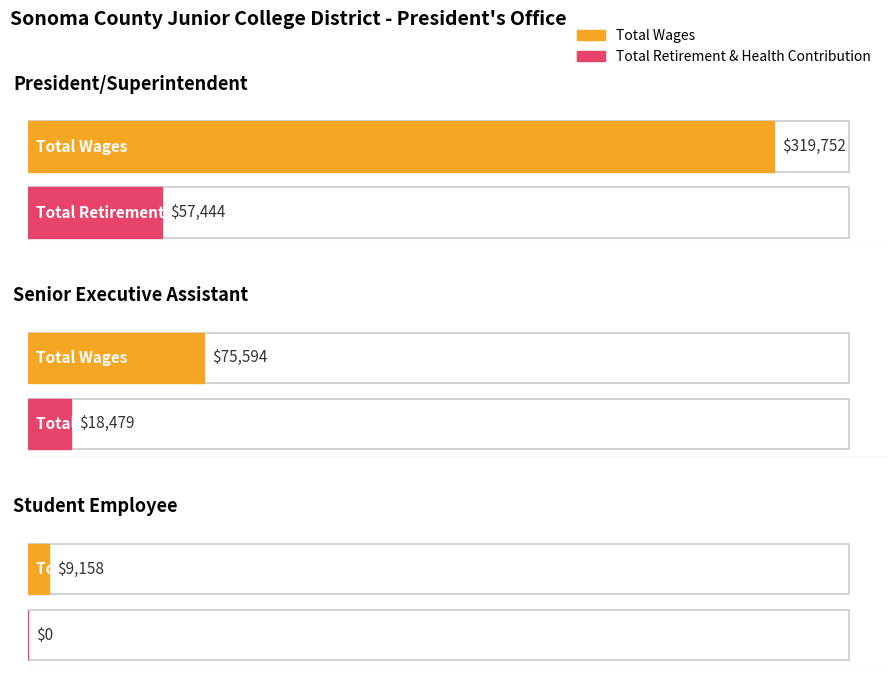

Rank the categories by Total Wages value from lowest to highest.

Student Employee, Senior Executive Assistant, President/Superintendent